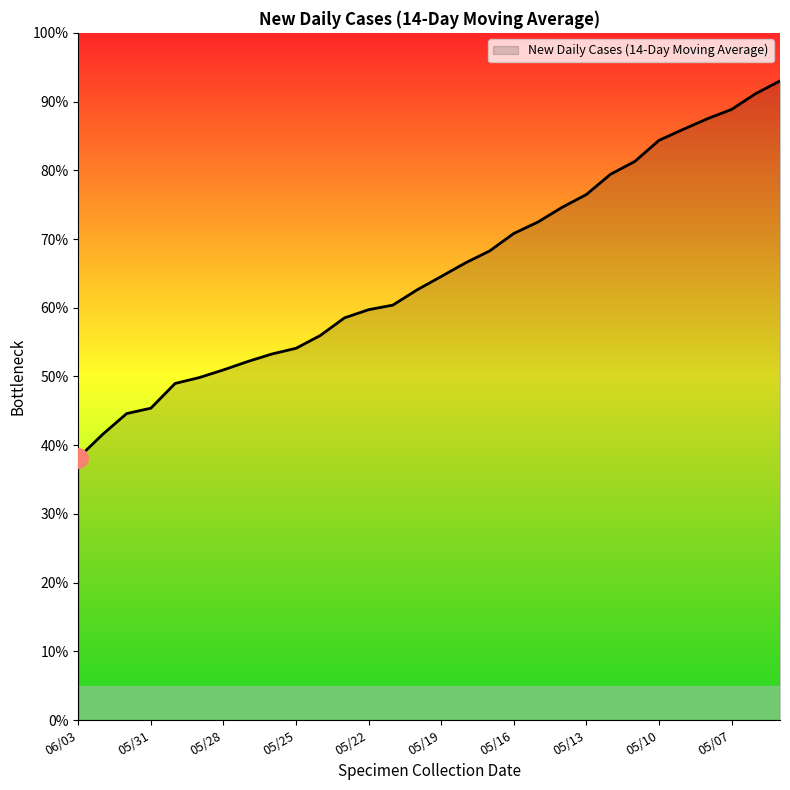

What is the label of the 22nd point from the left?

05/13